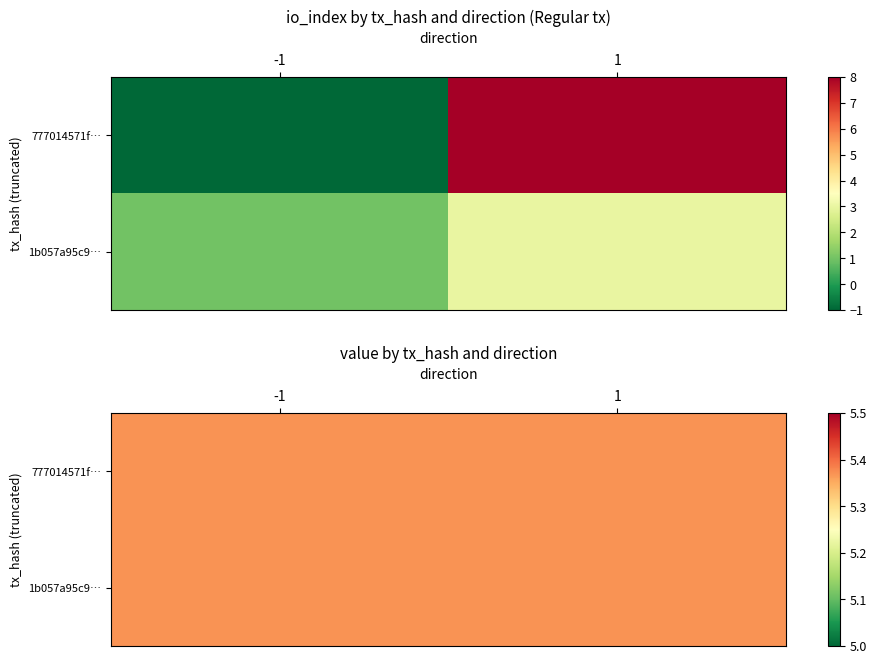

How many data points in 777014571f8eaeca0a9cd9172454a9df863ad91 are less than 8?

1